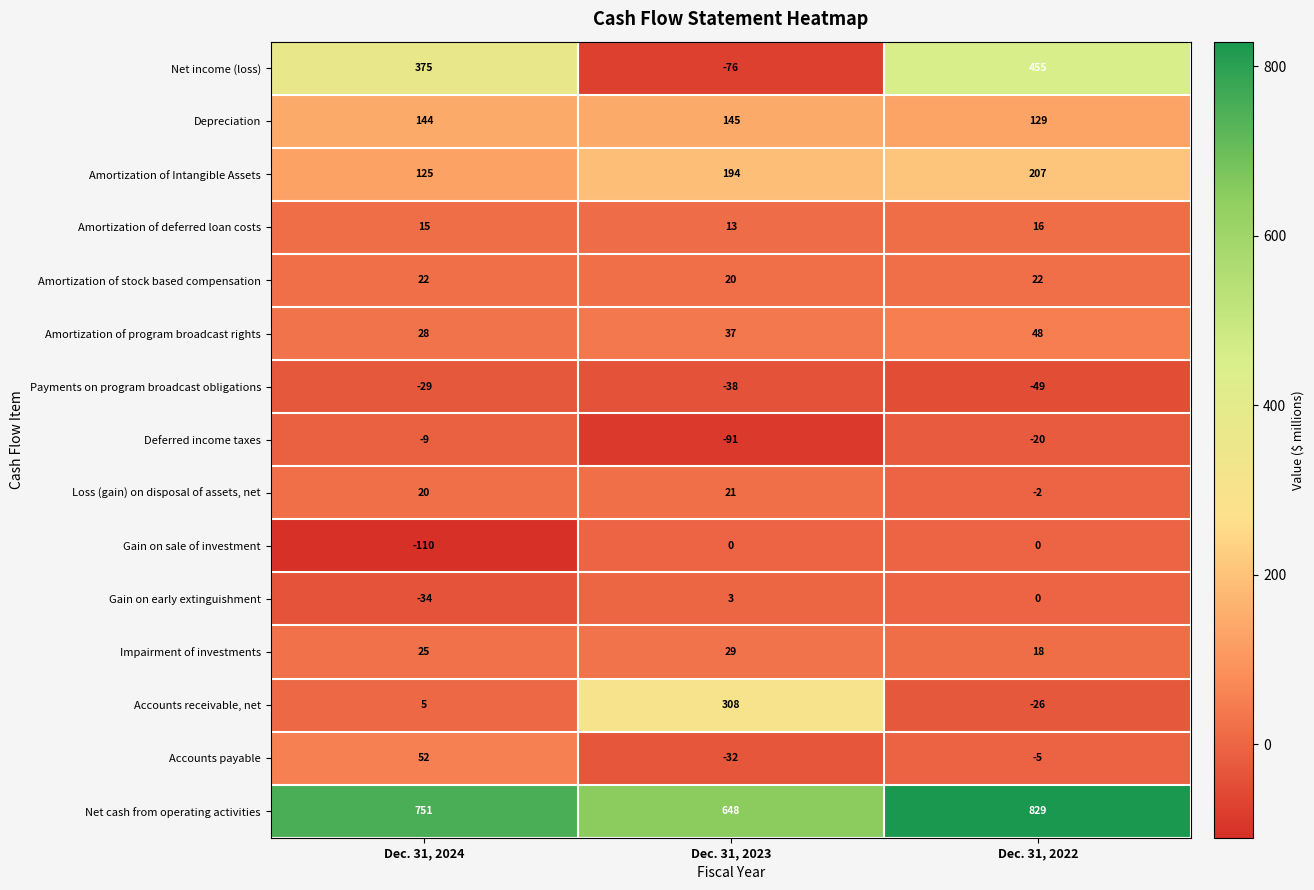

What is the maximum value shown in the chart?

829